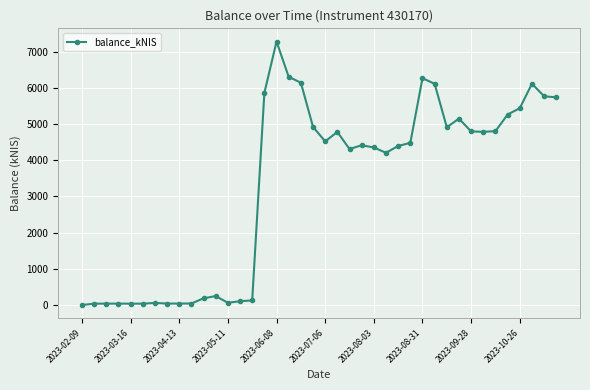

What is the value of the 33rd point from the left?

4798.0